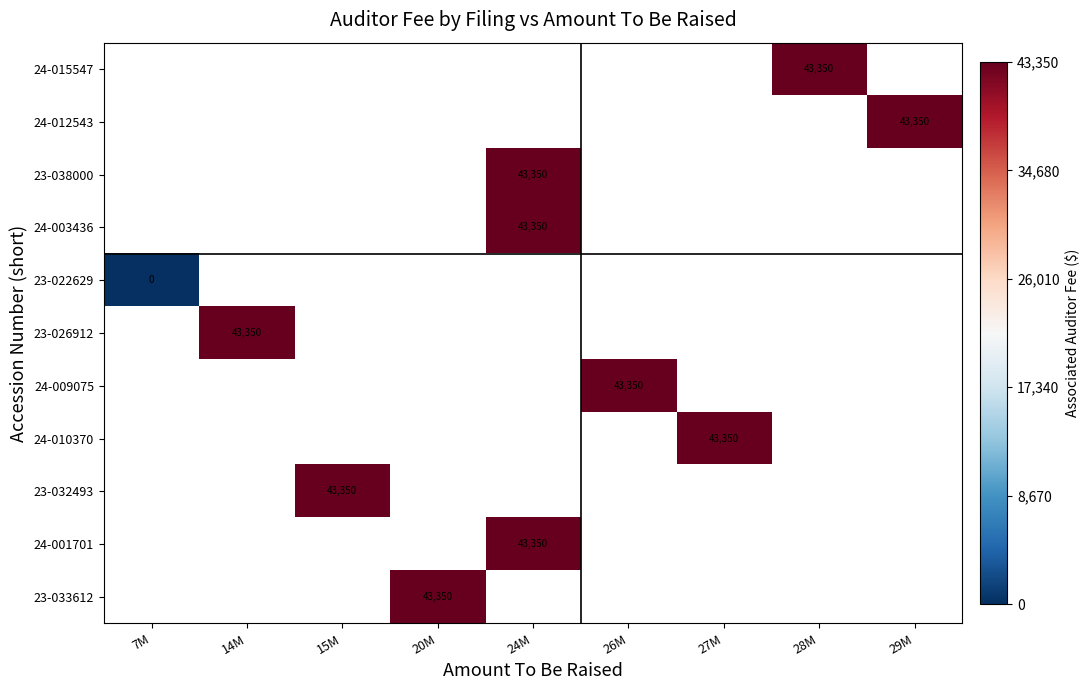

The 23-032493 series shows 43350 at 15M. True or false?

True